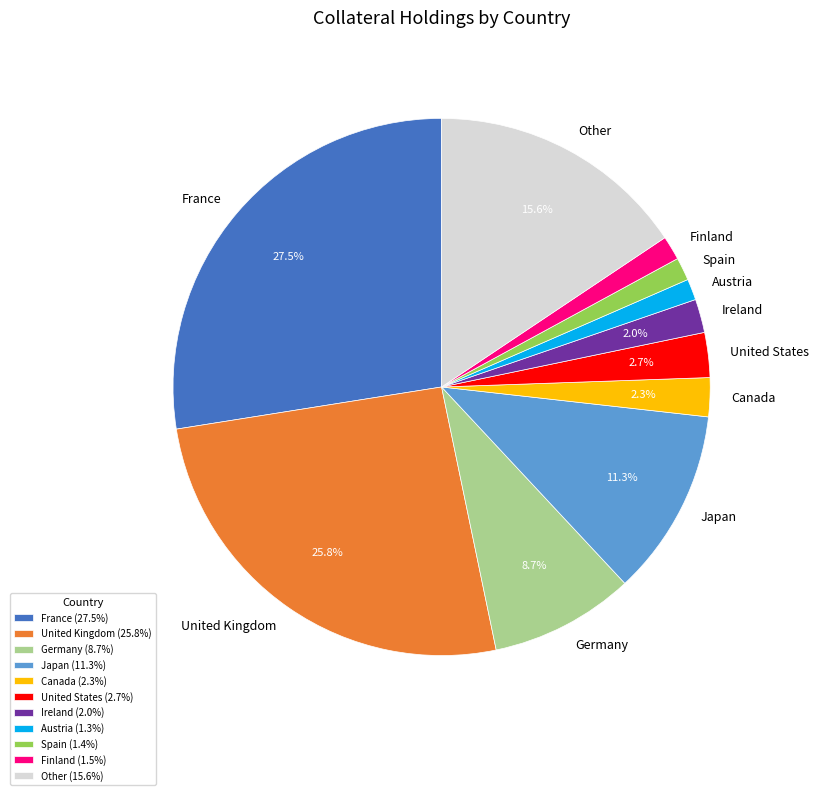

How much of the chart is everything except United States?

97.3%